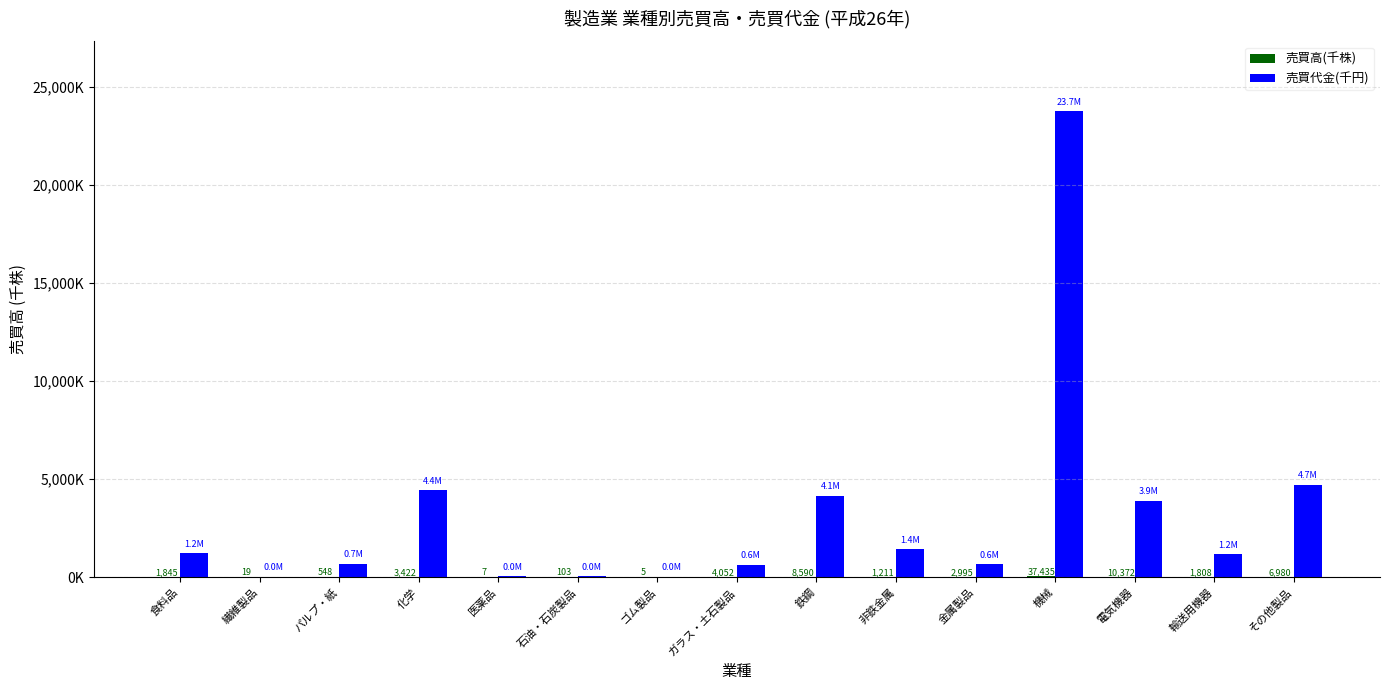

How many data points in 売買代金(千円) are above 1167484?

7